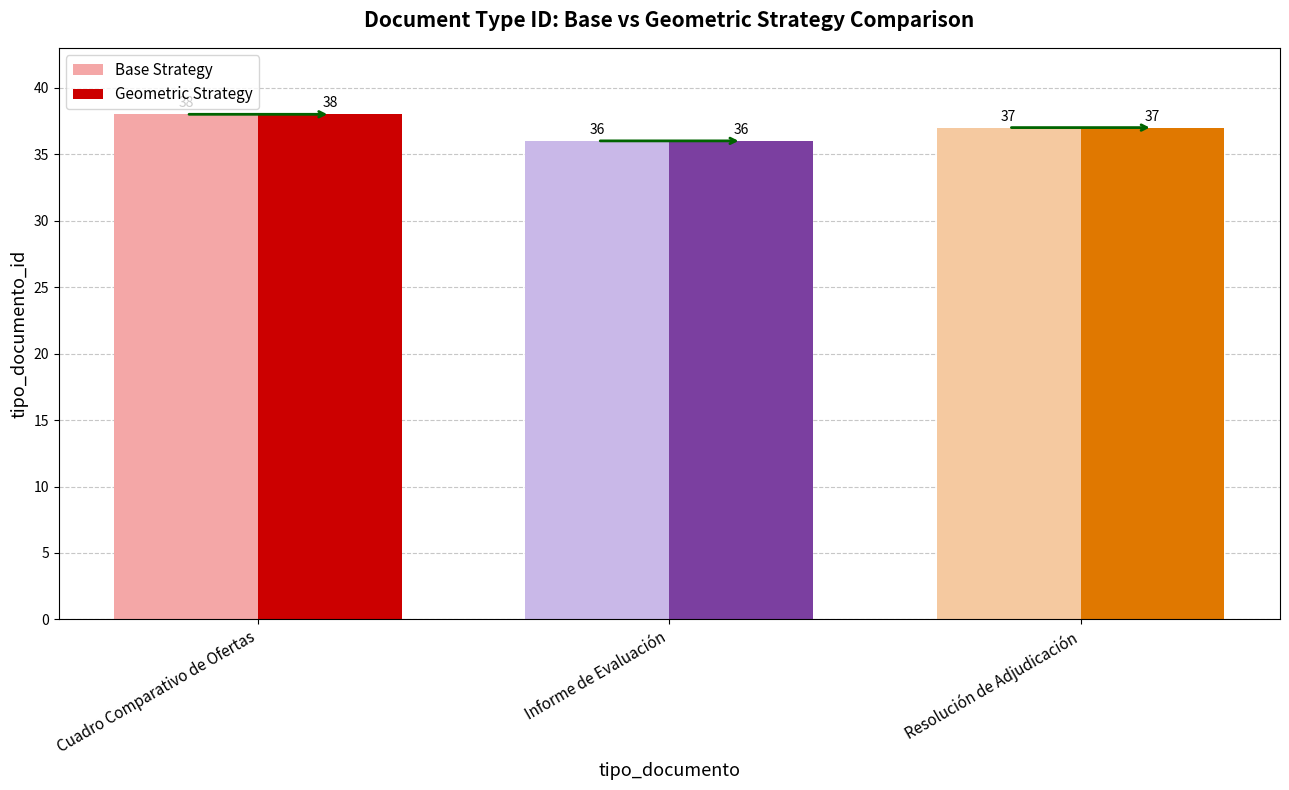

Between Informe de Evaluación and Resolución de Adjudicación, which is larger?

Resolución de Adjudicación